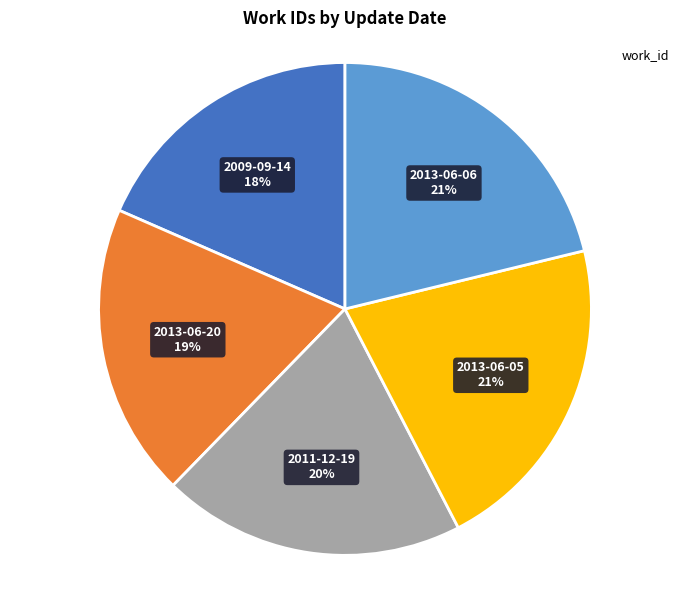

Does any single category account for the majority?

No